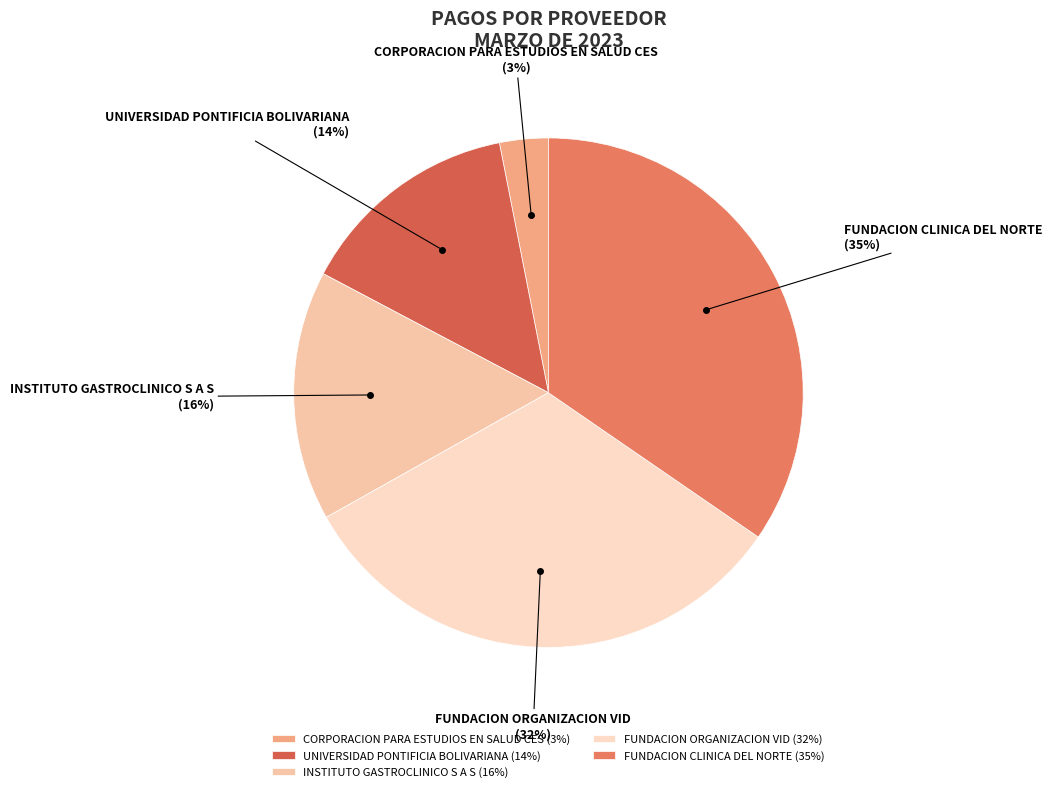

Which category has the biggest portion of the pie?

FUNDACION CLINICA DEL NORTE